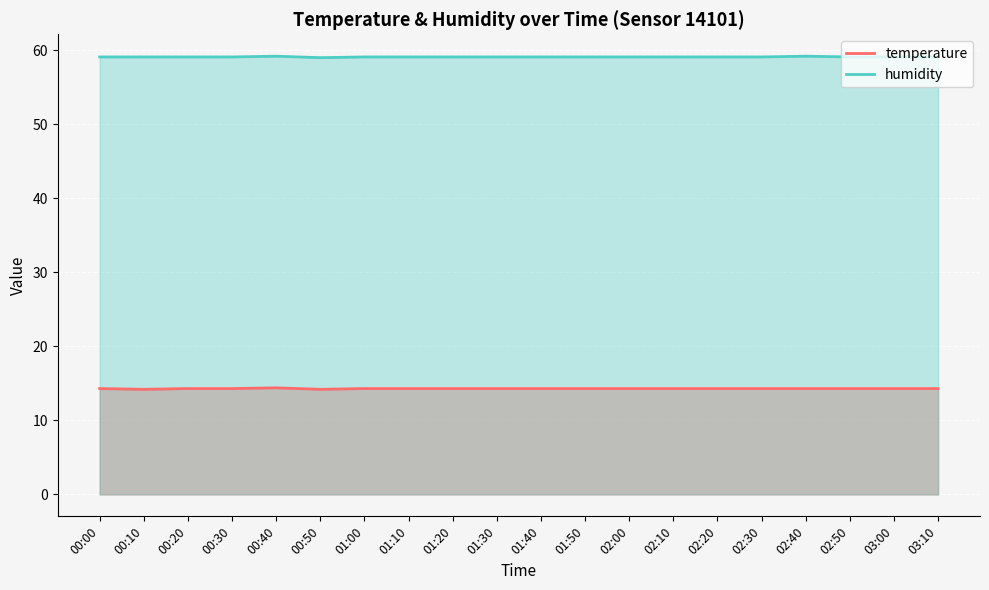

What is the value of the humidity point at the 2nd from the left?

59.1